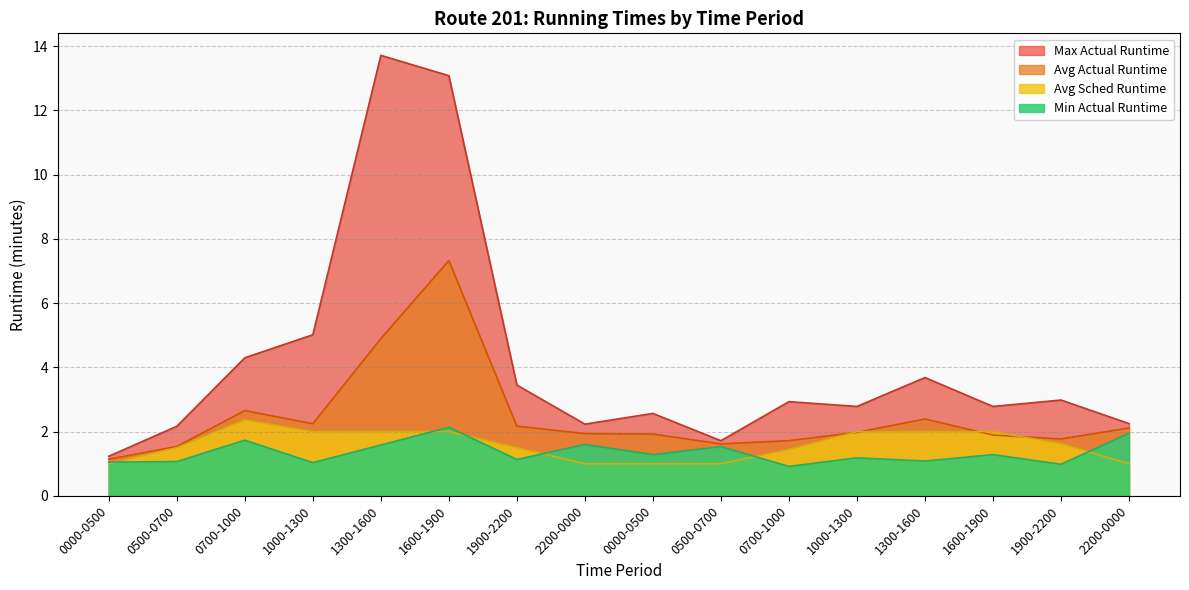

Is the value of Min Actual Runtime at 1900-2200 greater than the value of Avg Actual Runtime at 1600-1900?

No